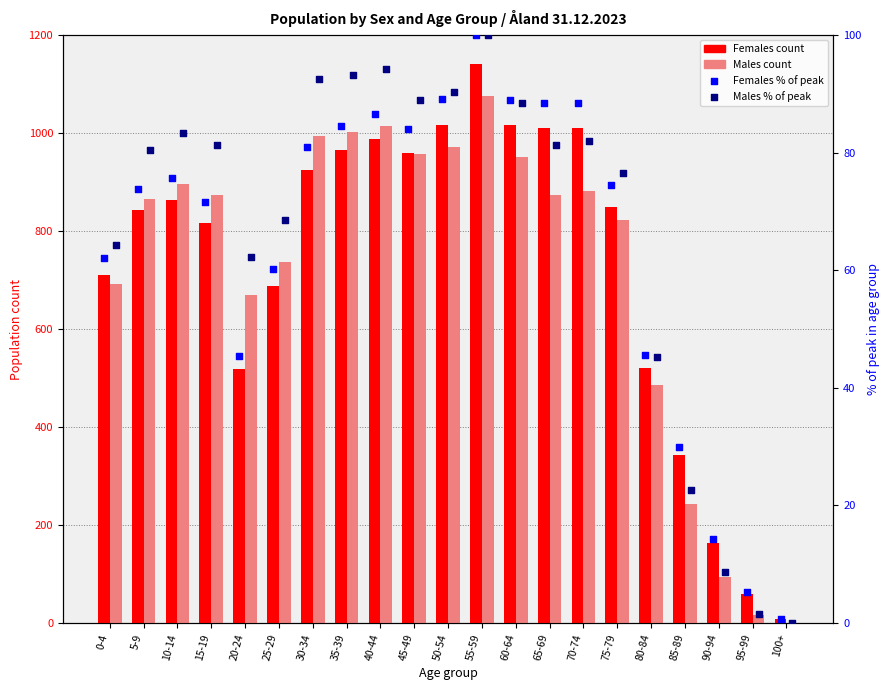

Which series contains the lowest Y value?

Males (% of max)